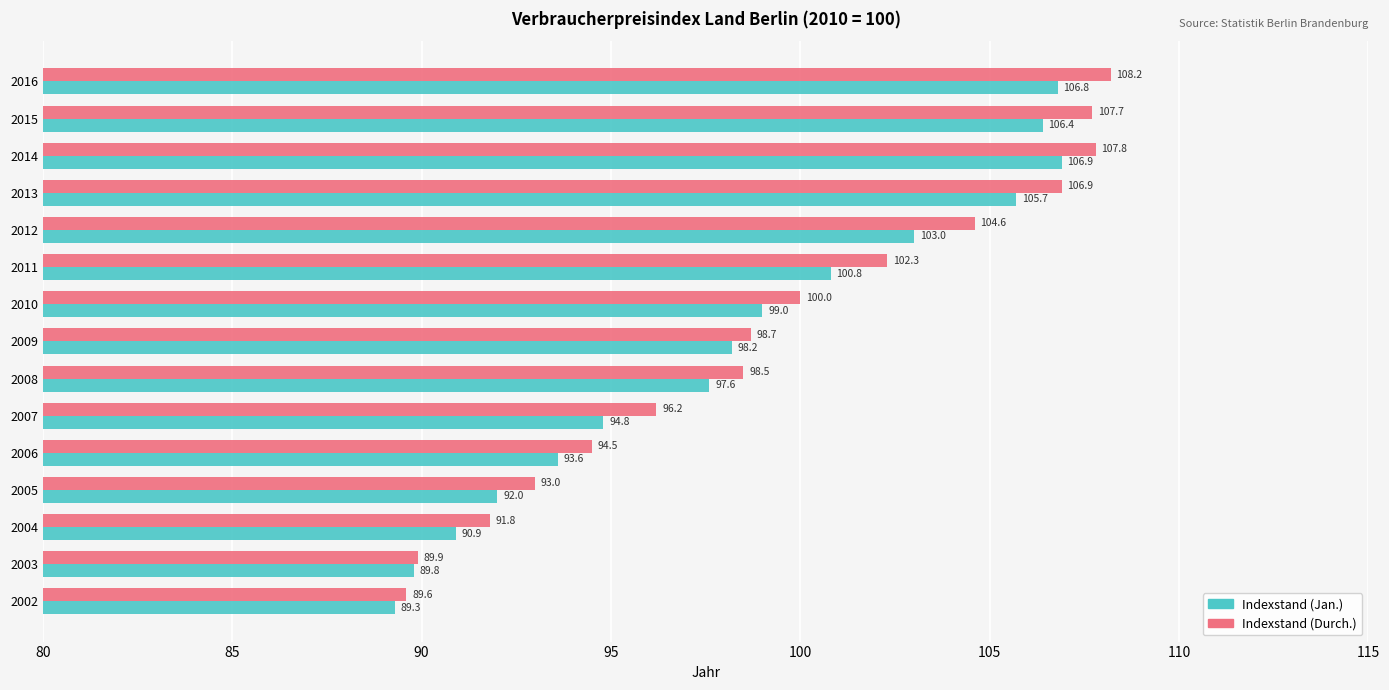

At how many categories does at least one series exceed 104?

5